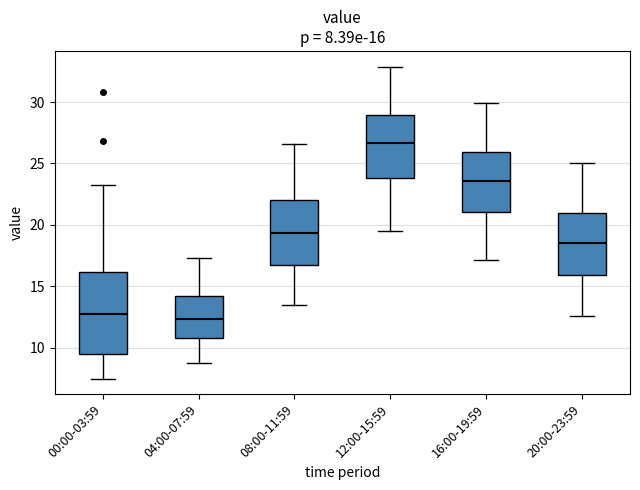

Which box is the tallest, from its lower edge to its upper edge?

00:00-03:59